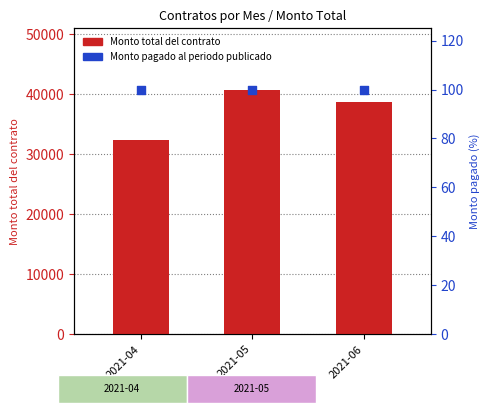

What is the total value across all series at 2021-04?

32400